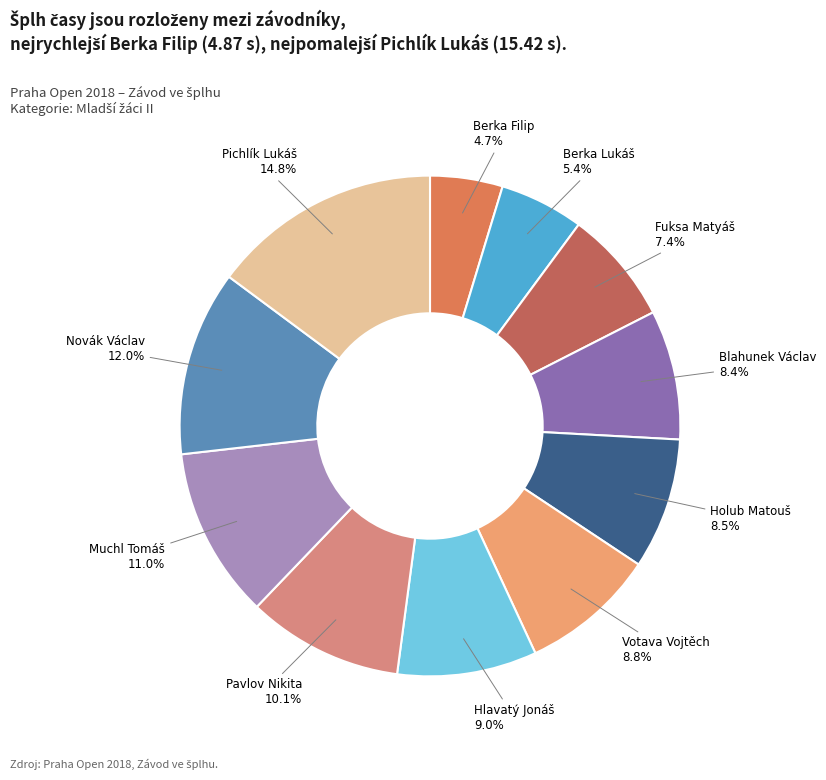

Combined, do Berka Filip and Blahunek Václav account for over 50%?

No